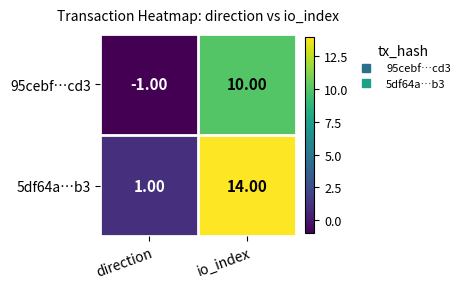

What is the sum of the 95cebf…cd3 values at io_index and direction?

9